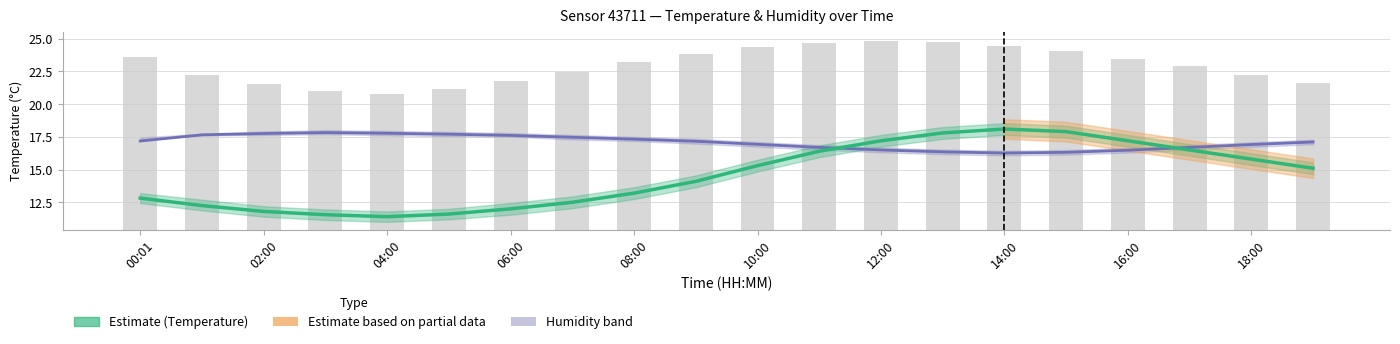

True or false: Humidity (scaled) has a value of 5.2 at 02:00.

False